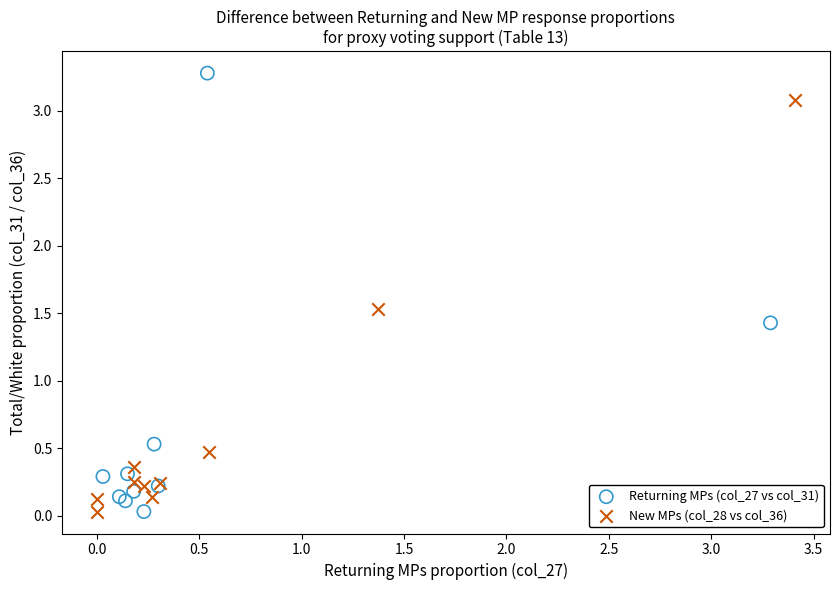

What are all the series names shown in the legend?

Returning MPs (col_27 vs col_31), New MPs (col_28 vs col_36)